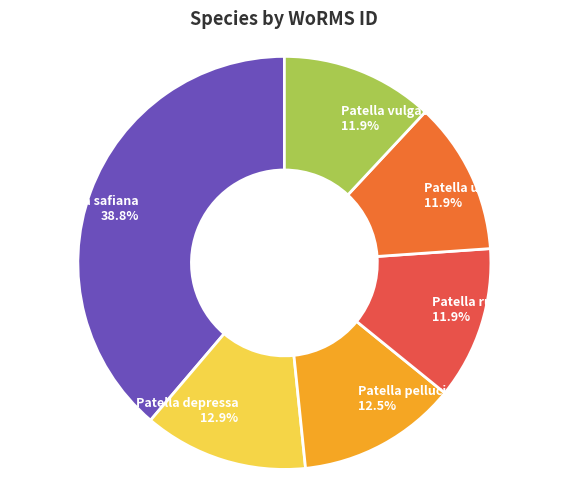

What is the largest slice in the pie chart?

Cymbula safiana